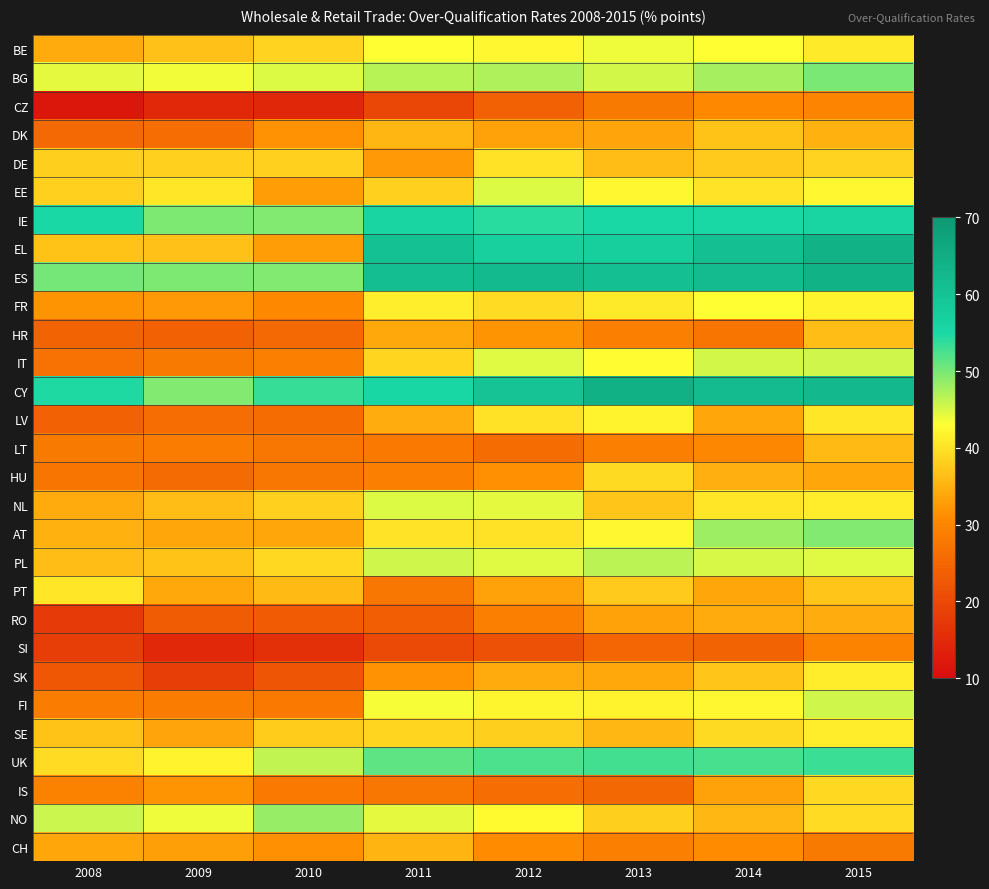

Reading left to right, extract all data points from this chart.

BE: 2008=34.3	2009=36.5	2010=38.5	2011=42.9	2012=42.1	2013=43.8	2014=42.9	2015=40.8
BG: 2008=44.2	2009=43.6	2010=44.7	2011=46.7	2012=47.1	2013=45.3	2014=47.7	2015=49.9
CZ: 2008=11.8	2009=14.9	2010=14.7	2011=19.7	2012=24.0	2013=28.1	2014=30.4	2015=29.8
DK: 2008=25.4	2009=26.1	2010=31.8	2011=35.4	2012=33.3	2013=33.6	2014=36.8	2015=35.0
DE: 2008=38.0	2009=38.2	2010=38.2	2011=32.4	2012=39.9	2013=36.2	2014=37.5	2015=38.4
EE: 2008=38.2	2009=40.7	2010=32.9	2011=38.3	2012=44.7	2013=42.2	2014=40.2	2015=42.1
IE: 2008=54.9	2009=49.6	2010=49.5	2011=55.9	2012=54.2	2013=54.9	2014=55.0	2015=55.7
EL: 2008=36.7	2009=36.6	2010=32.9	2011=60.4	2012=57.0	2013=57.3	2014=60.7	2015=64.0
ES: 2008=50.2	2009=49.8	2010=49.5	2011=61.2	2012=62.2	2013=60.7	2014=61.7	2015=64.1
FR: 2008=31.8	2009=32.4	2010=30.5	2011=41.3	2012=39.4	2013=40.9	2014=43.0	2015=41.7
HR: 2008=24.4	2009=23.9	2010=25.4	2011=34.1	2012=31.9	2013=28.8	2014=27.2	2015=36.0
IT: 2008=26.7	2009=28.2	2010=29.1	2011=38.7	2012=44.5	2013=42.8	2014=45.2	2015=45.4
CY: 2008=54.6	2009=49.5	2010=53.6	2011=55.3	2012=60.0	2013=64.3	2014=61.8	2015=62.3
LV: 2008=24.3	2009=26.1	2010=25.8	2011=34.4	2012=40.0	2013=41.8	2014=33.7	2015=40.5
LT: 2008=28.1	2009=28.4	2010=27.4	2011=27.9	2012=25.9	2013=28.8	2014=30.3	2015=35.9
HU: 2008=27.2	2009=25.6	2010=27.6	2011=29.0	2012=31.4	2013=39.1	2014=34.7	2015=33.7
NL: 2008=34.2	2009=36.0	2010=38.2	2011=44.9	2012=44.2	2013=37.2	2014=40.5	2015=41.2
AT: 2008=35.1	2009=33.8	2010=33.8	2011=40.2	2012=39.9	2013=42.2	2014=48.1	2015=49.4
PL: 2008=36.1	2009=37.0	2010=39.0	2011=45.6	2012=44.6	2013=46.5	2014=45.1	2015=44.7
PT: 2008=40.6	2009=34.1	2010=35.9	2011=27.5	2012=33.4	2013=37.5	2014=33.8	2015=37.2
RO: 2008=17.7	2009=23.3	2010=23.0	2011=23.4	2012=29.0	2013=33.3	2014=34.4	2015=34.6
SI: 2008=18.1	2009=14.7	2010=15.9	2011=20.2	2012=21.4	2013=24.9	2014=24.4	2015=29.5
SK: 2008=22.2	2009=18.2	2010=22.0	2011=31.6	2012=34.2	2013=33.9	2014=37.0	2015=41.1
FI: 2008=28.4	2009=28.4	2010=27.8	2011=43.4	2012=41.9	2013=41.8	2014=42.3	2015=45.5
SE: 2008=36.8	2009=33.6	2010=37.7	2011=38.7	2012=38.1	2013=35.8	2014=39.2	2015=41.2
UK: 2008=39.5	2009=41.7	2010=46.3	2011=51.5	2012=52.3	2013=52.7	2014=52.6	2015=53.2
IS: 2008=29.2	2009=31.9	2010=27.9	2011=27.6	2012=26.0	2013=25.1	2014=33.4	2015=39.0
NO: 2008=45.7	2009=43.9	2010=48.3	2011=44.4	2012=42.5	2013=38.0	2014=35.7	2015=39.5
CH: 2008=33.9	2009=33.0	2010=31.4	2011=35.2	2012=30.9	2013=29.1	2014=30.9	2015=28.2